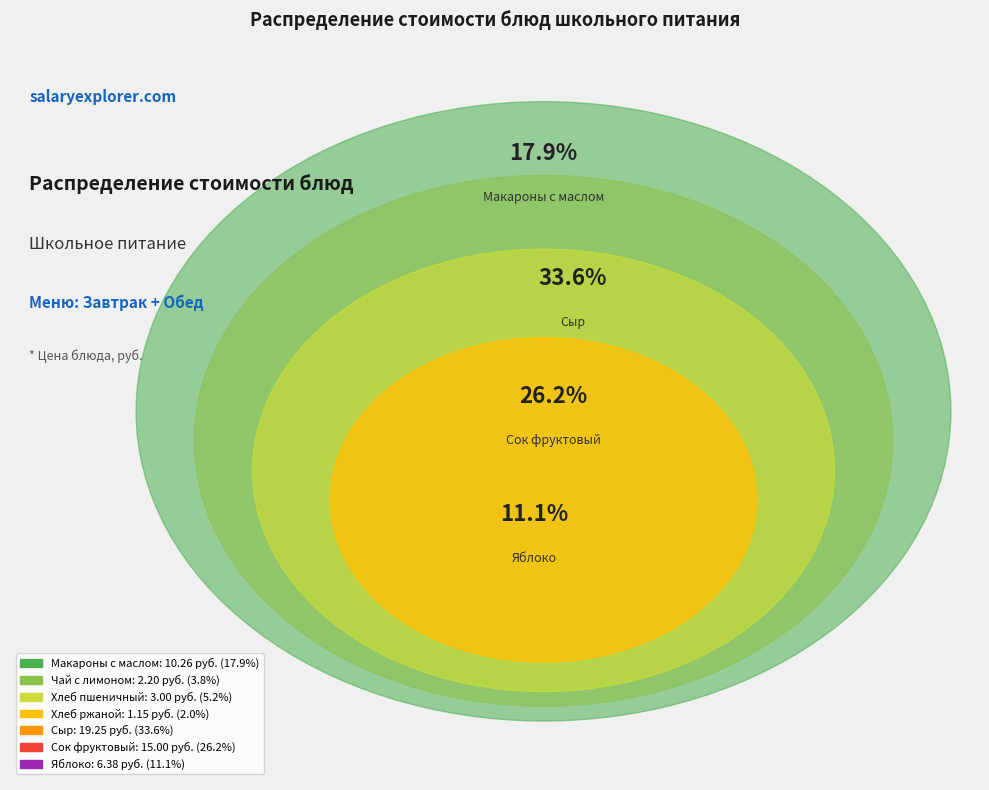

To the nearest percent, what is the combined percentage of Хлеб пшеничный and Сыр?

39%